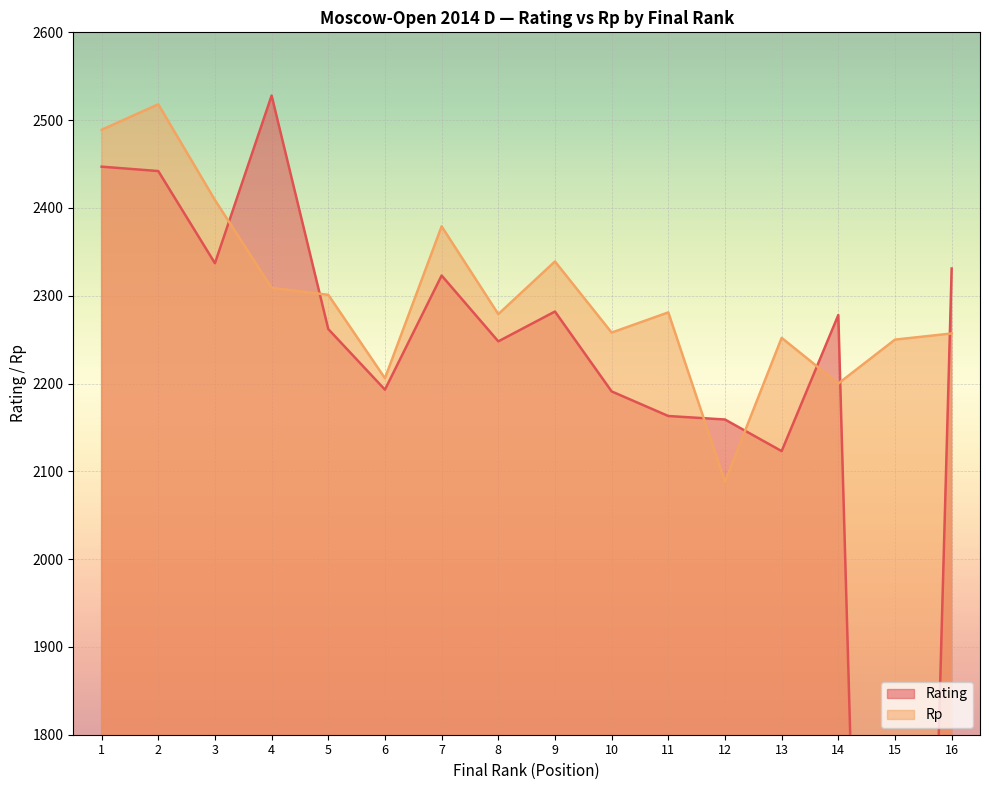

What is the approximate value of Rp at 5?

2301